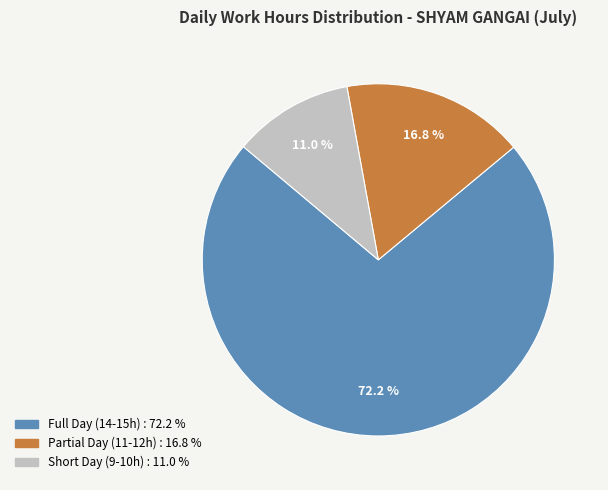

Is there any slice that represents more than half of the pie?

Yes